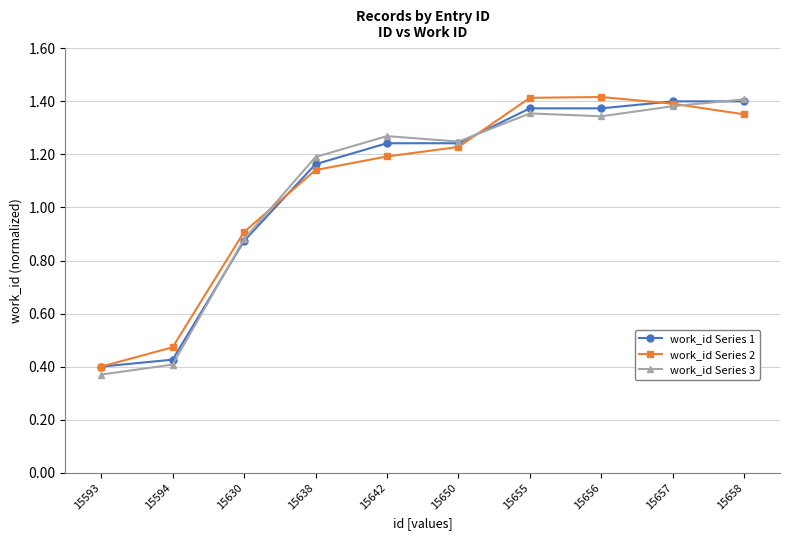

After their last crossing, which series has the higher values: work_id Series 1 or work_id Series 2?

work_id Series 1